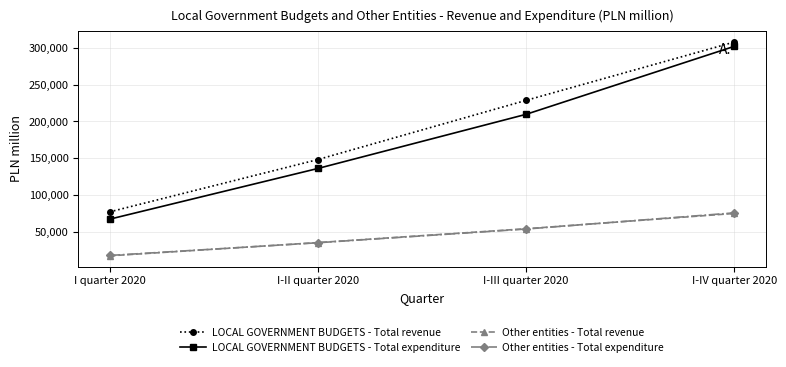

At which label does Other entities - Total revenue reach its minimum?

I quarter 2020